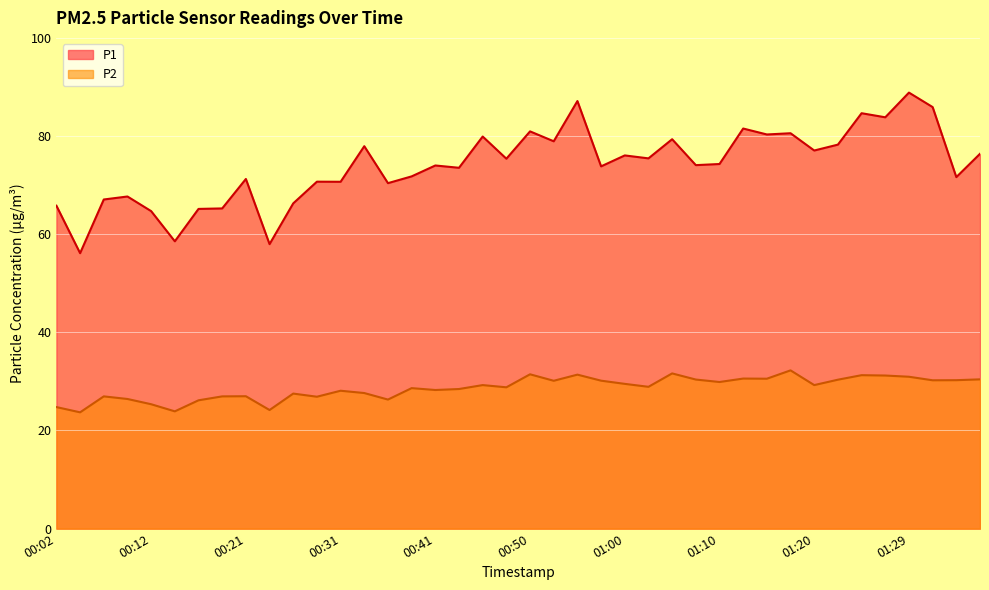

What is the difference between the second highest and second lowest values in the P2 series?

7.7